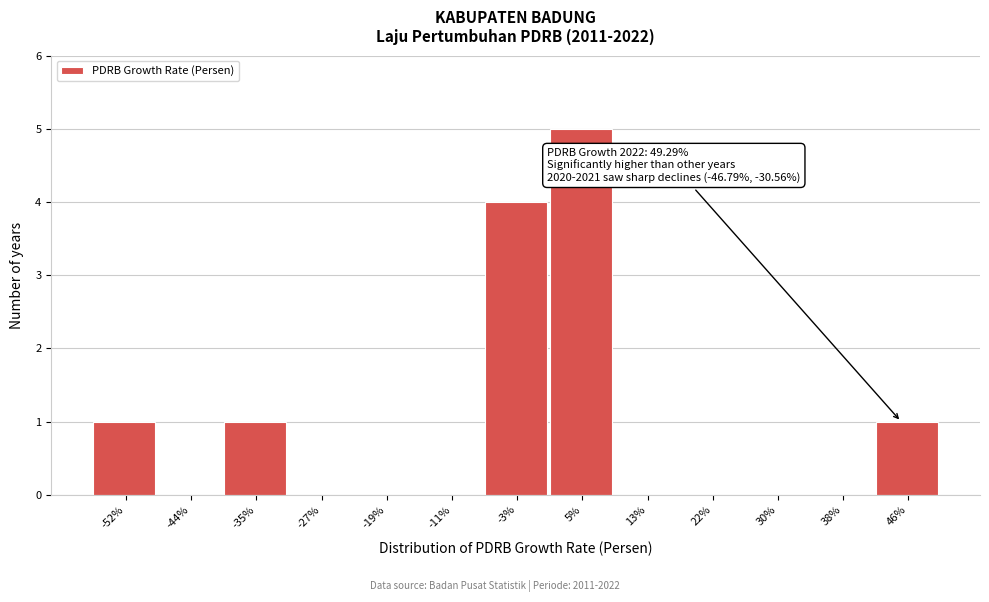

Reading left to right, extract all data points from this chart.

-52%=1	-44%=0	-35%=1	-27%=0	-19%=0	-11%=0	-3%=4	5%=5	13%=0	22%=0	30%=0	38%=0	46%=1